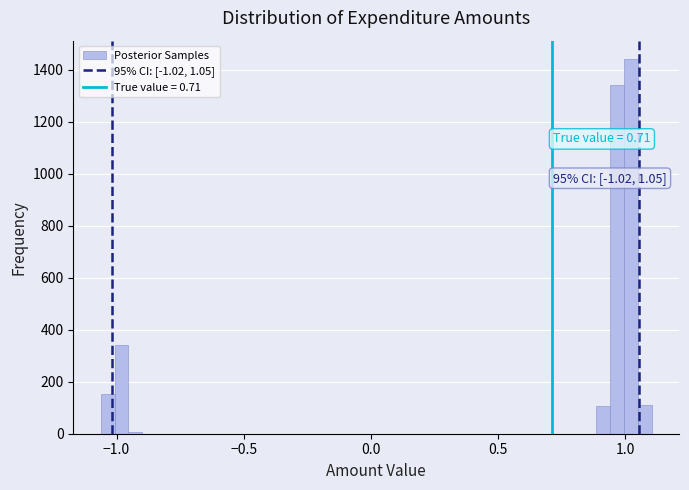

Read against the x-axis, roughly where is the centre of the tallest bar?

1.00